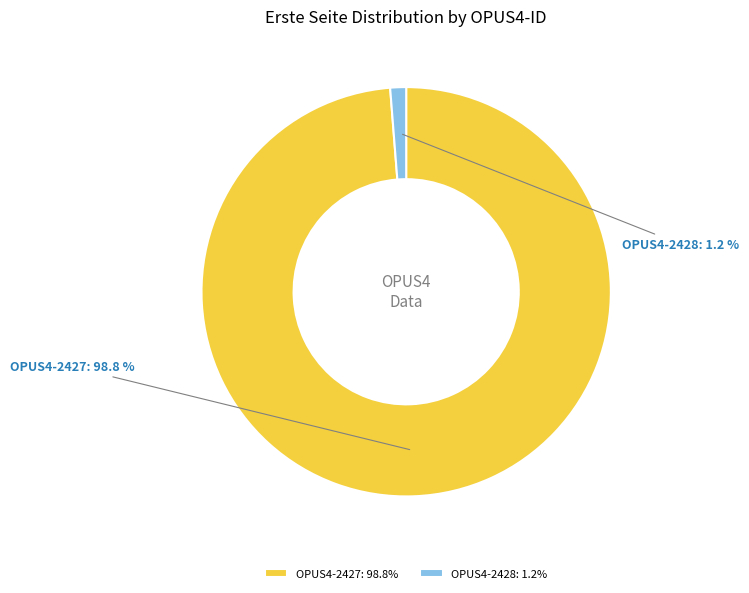

Rank the categories by value from lowest to highest.

OPUS4-2428, OPUS4-2427